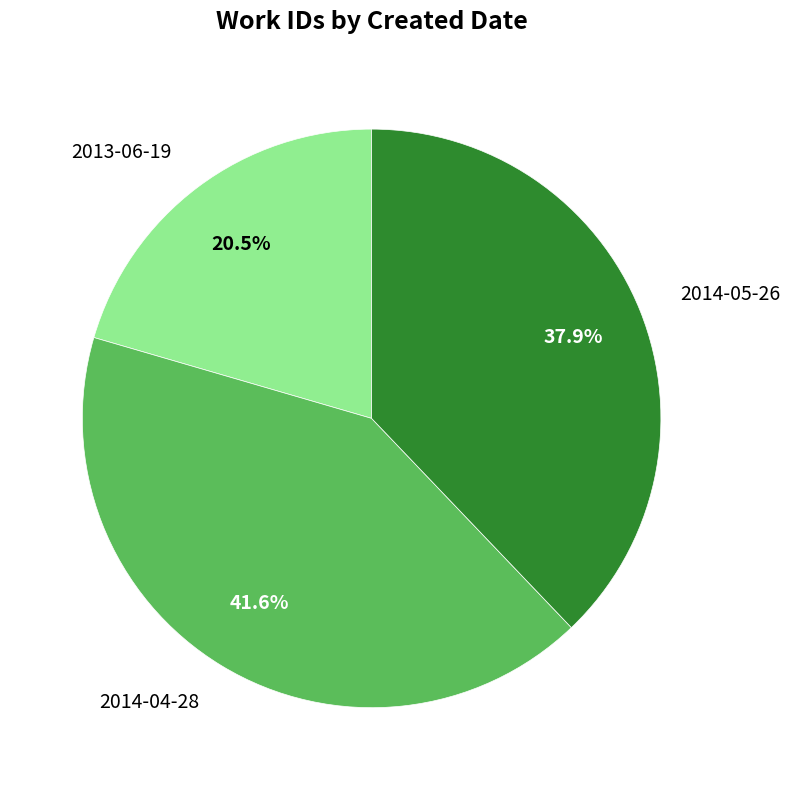

What is the largest slice in the pie chart?

2014-04-28